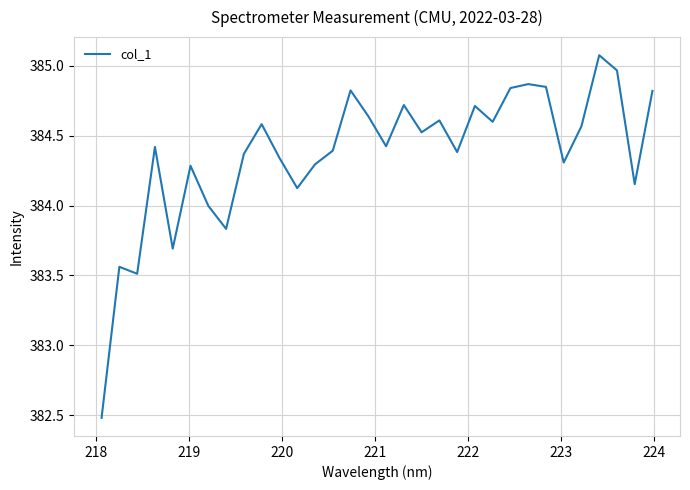

What is the sum of all values?

12299.8